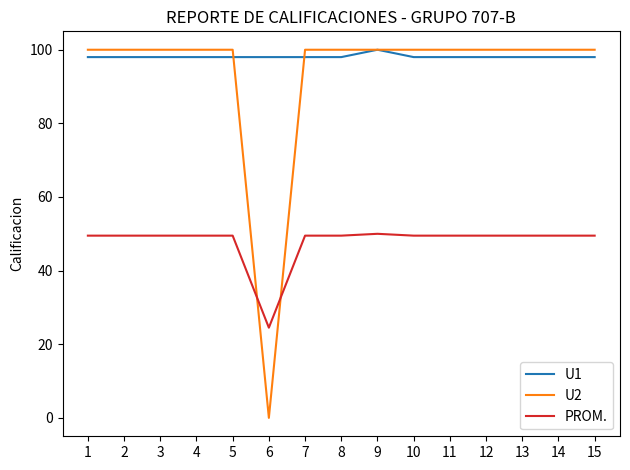

True or false: PROM. and U1 intersect in this chart.

False